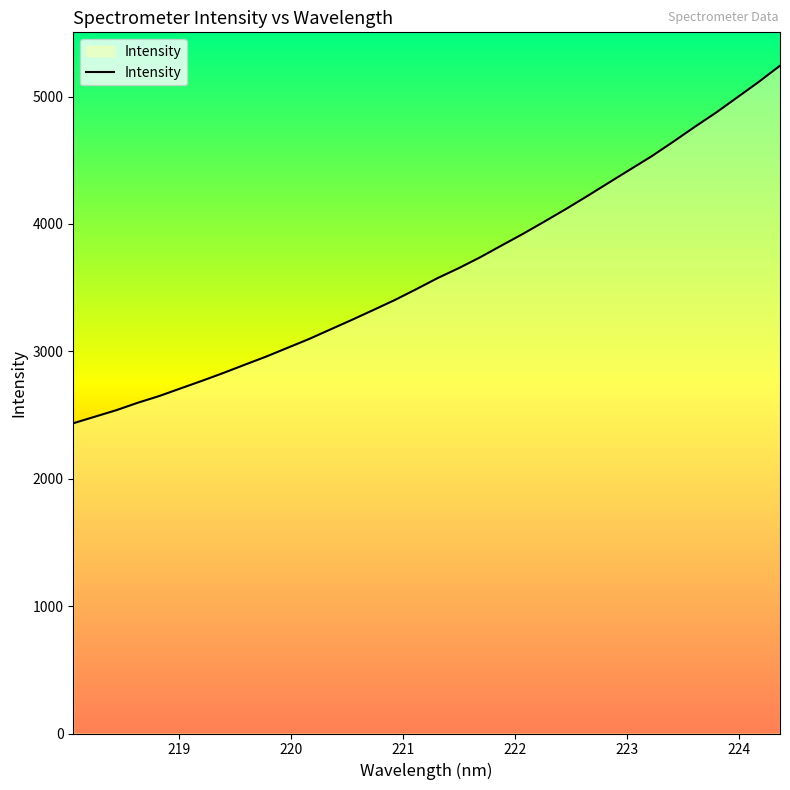

What is the greatest value displayed?

5242.1